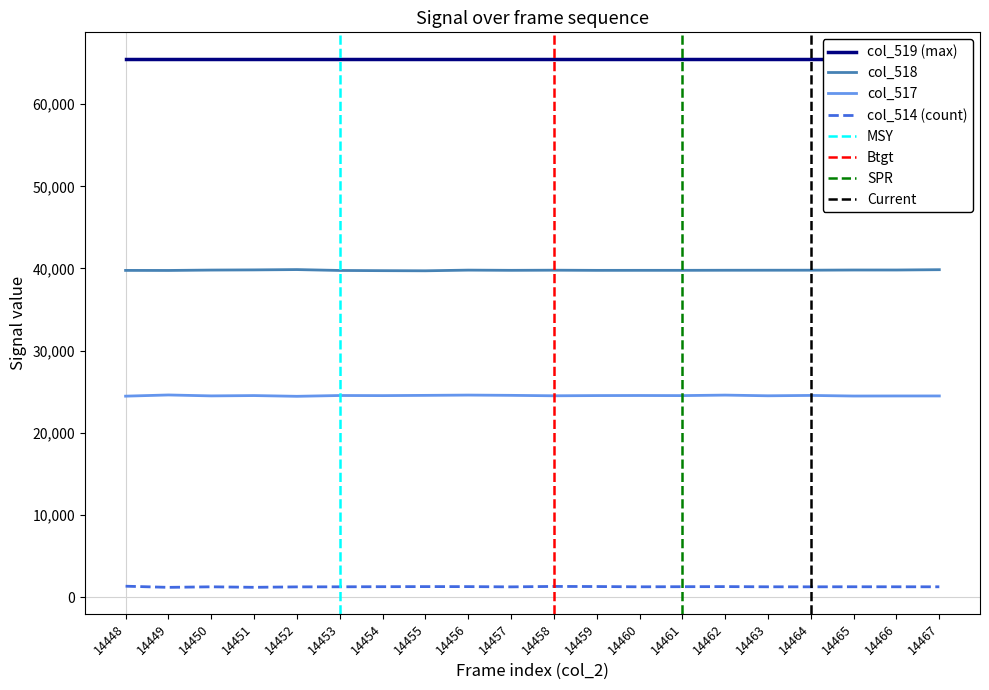

Is the value of col_517 at 14460 greater than the value of col_514 (count) at 14464?

Yes